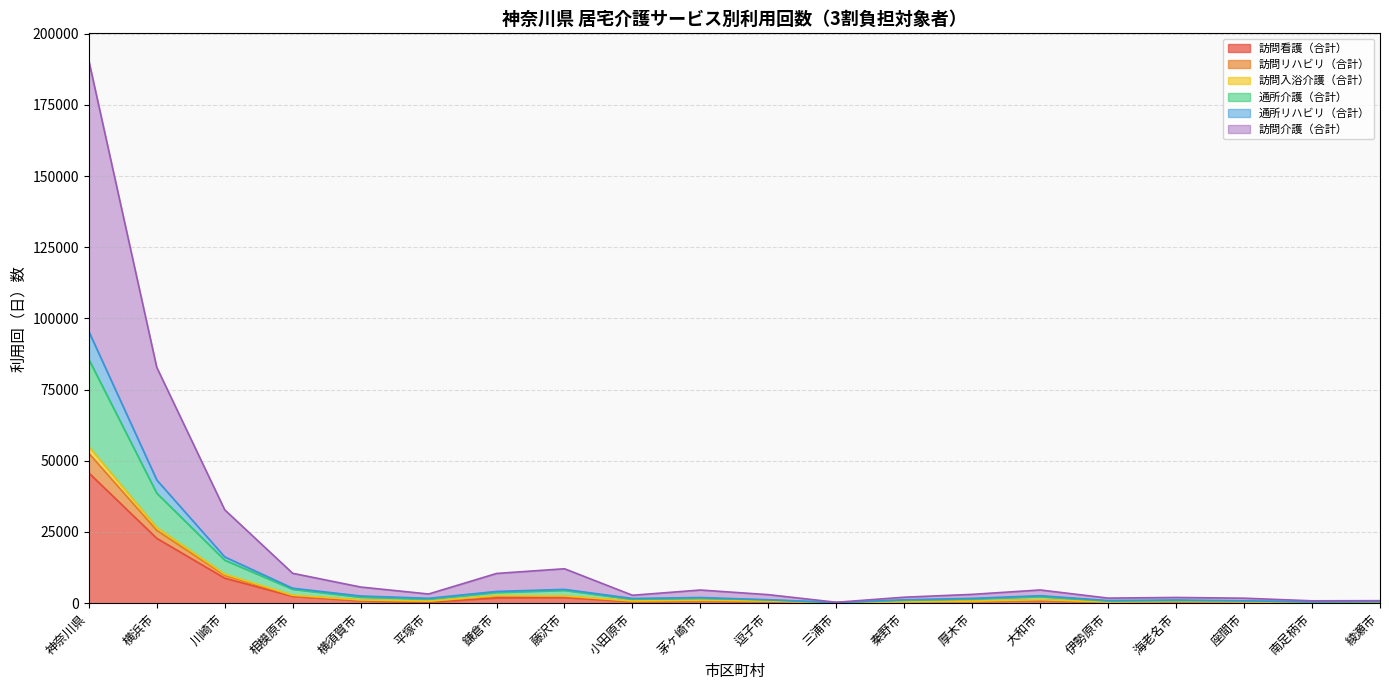

How many lines are shown in the chart?

6